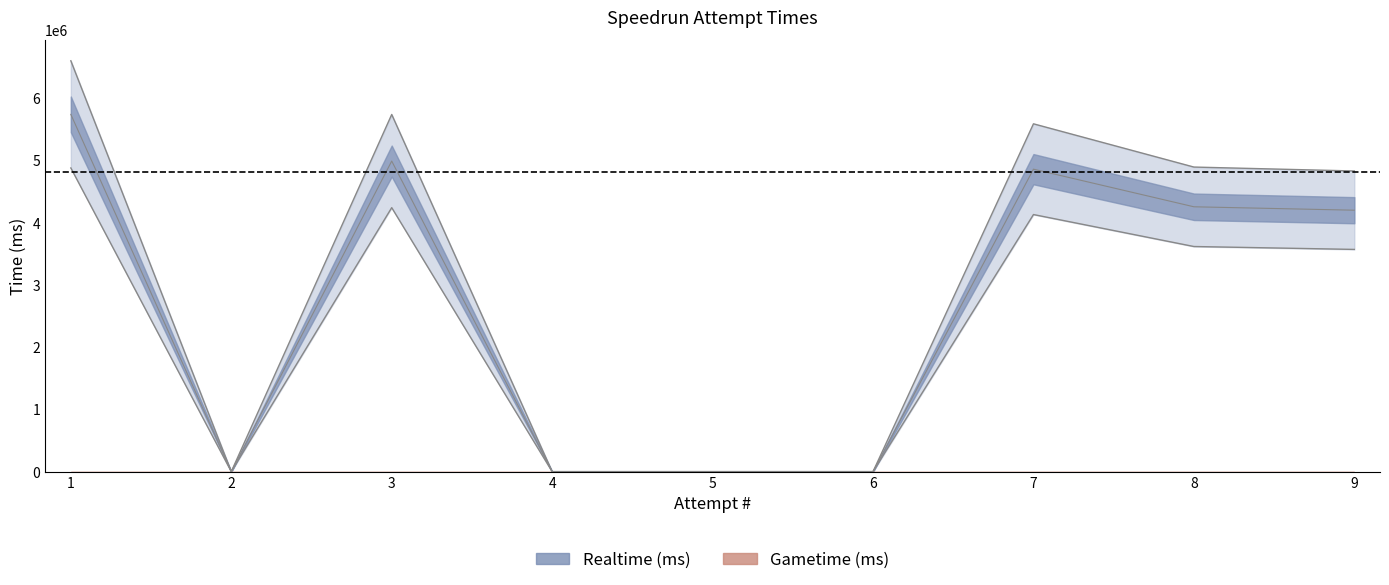

Reading left to right, list all the values displayed in this chart.

1=4878311.5	2=0.0	3=4240848.0	4=0.0	5=0.0	6=0.0	7=4130128.8	8=3616607.2	9=3569929.4